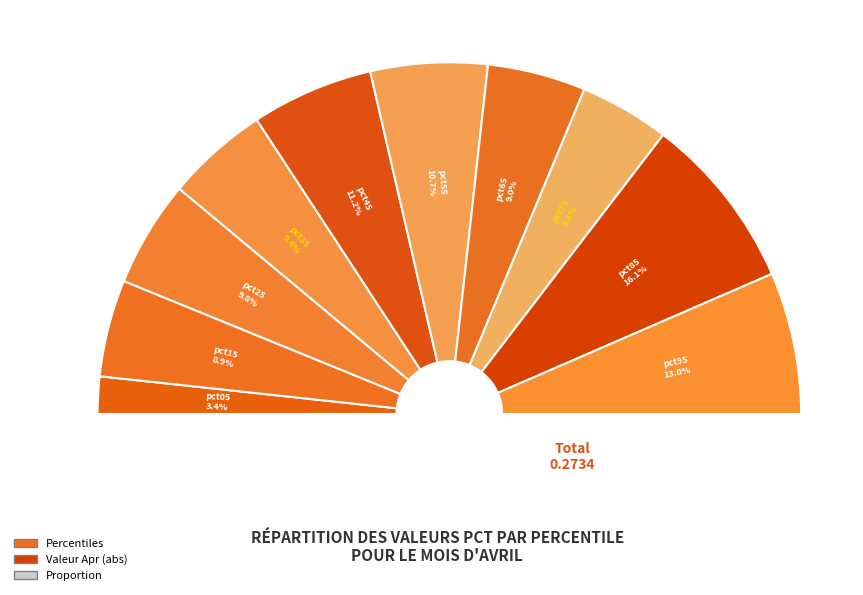

To the nearest percent, what portion does pct65 represent?

9%